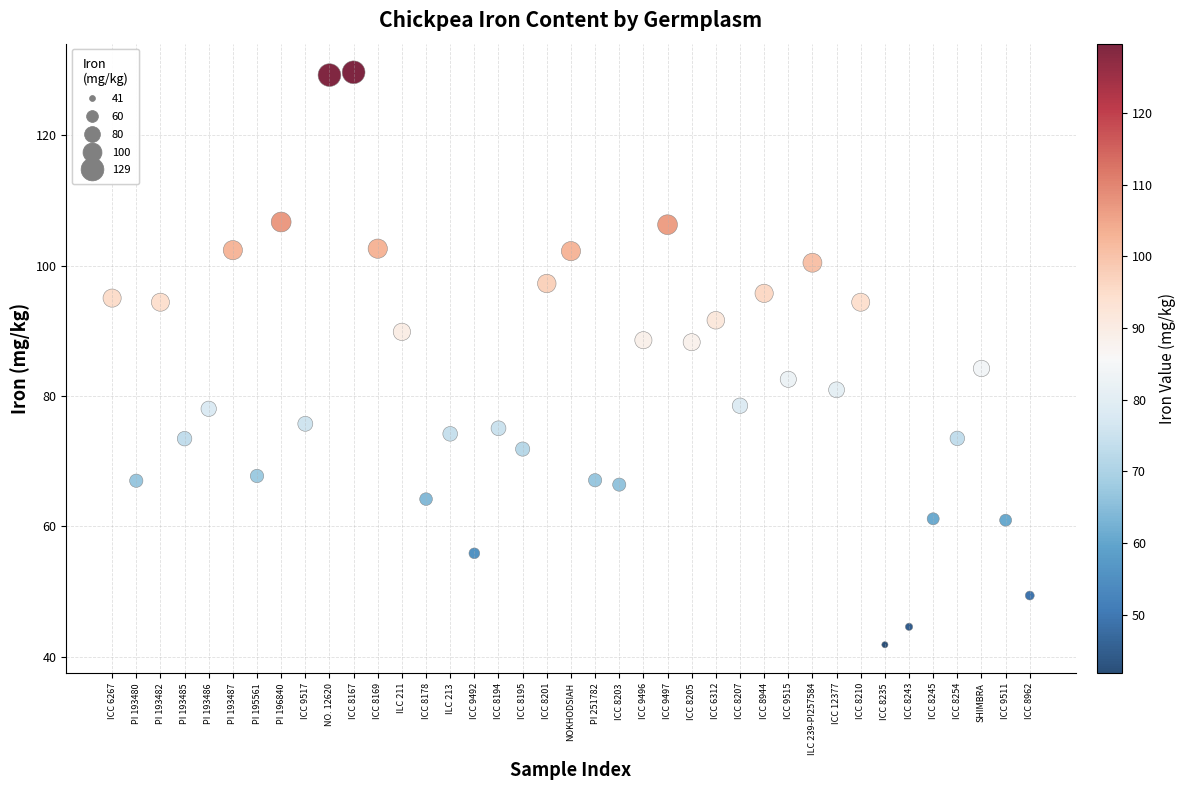

What is the range of X values (max minus min)?

38.0